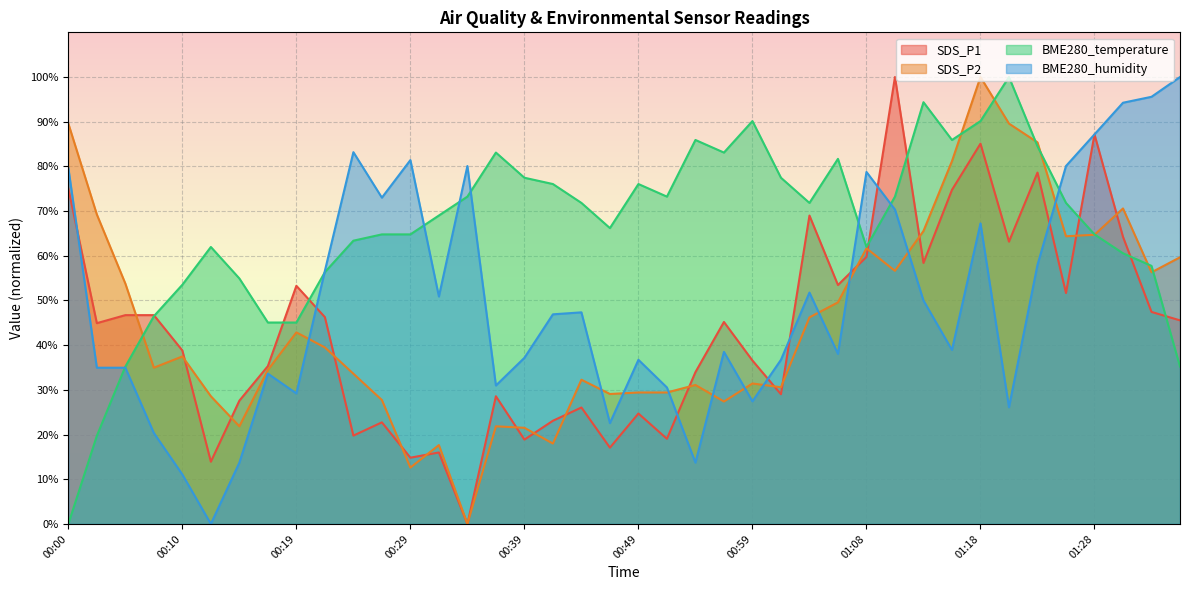

How many data points does each series have?

40